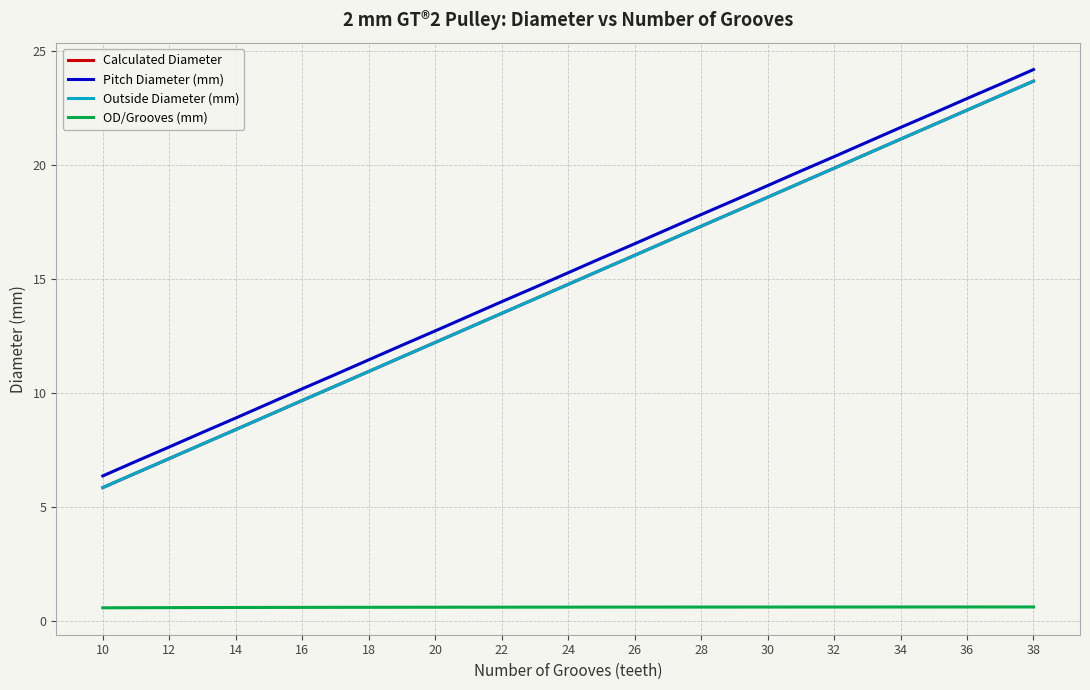

True or false: Calculated Diameter and Pitch Diameter (mm) cross at least once.

False